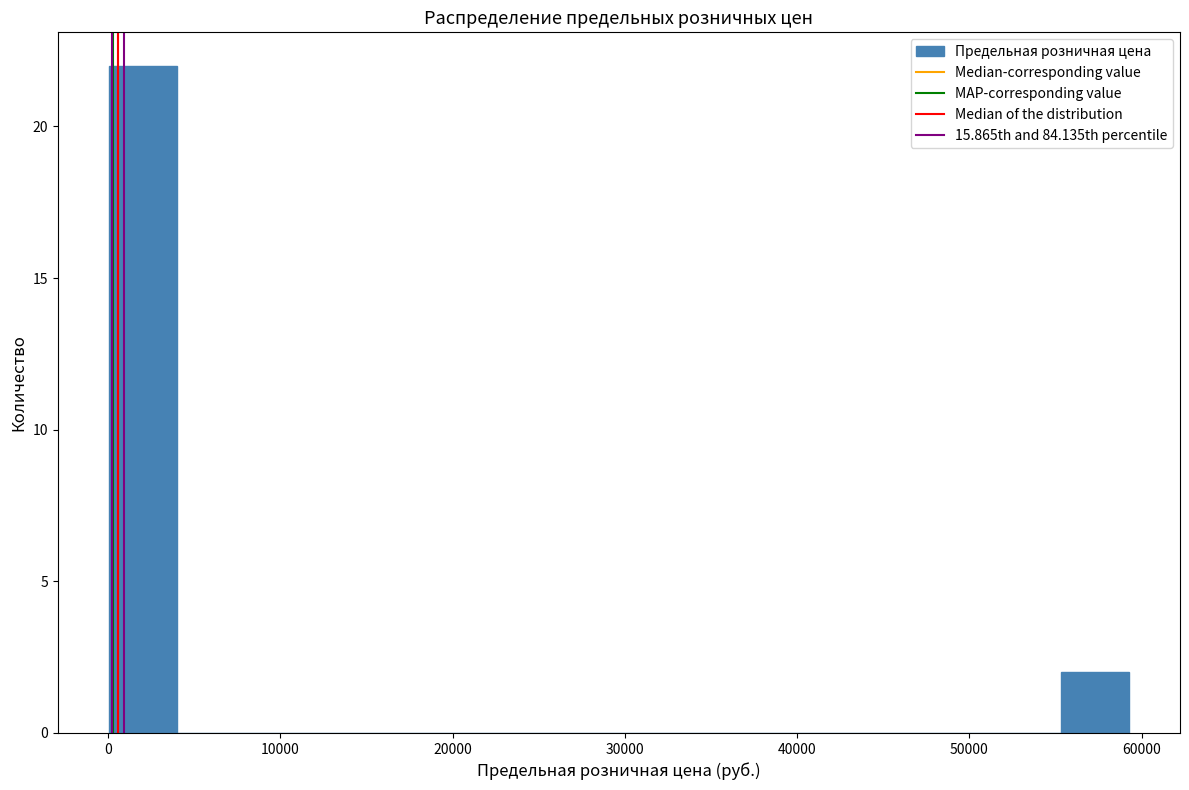

Read against the x-axis, roughly where is the centre of the tallest bar?

2000